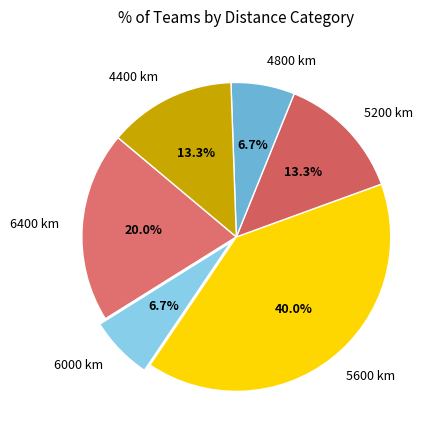

The 4800 km slice represents 7% of the pie. True or false?

True